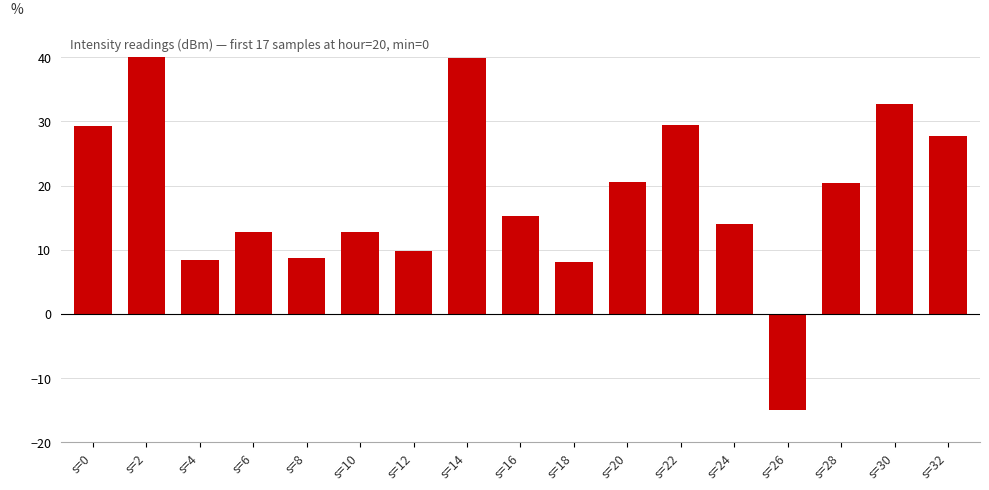

Are the bars horizontal?

No